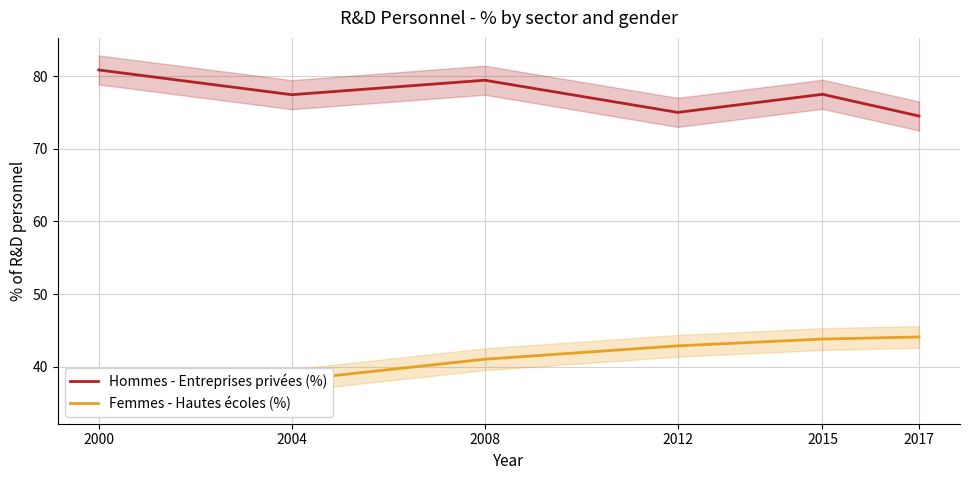

Rank the categories by Hommes - Entreprises privées (%) value from lowest to highest.

2017, 2012, 2004, 2015, 2008, 2000